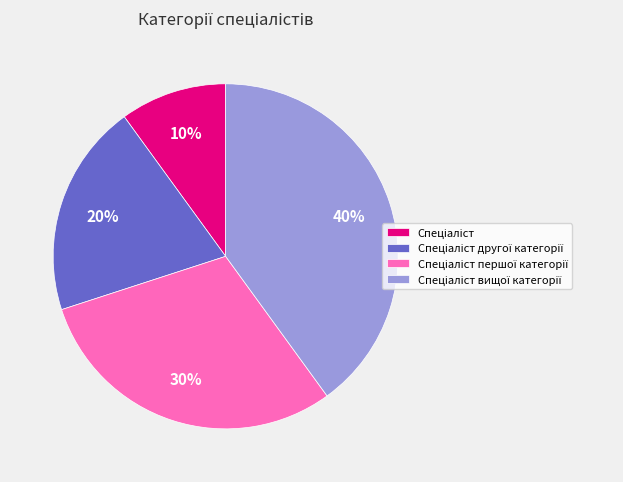

To the nearest percent, what is the average slice percentage?

25%